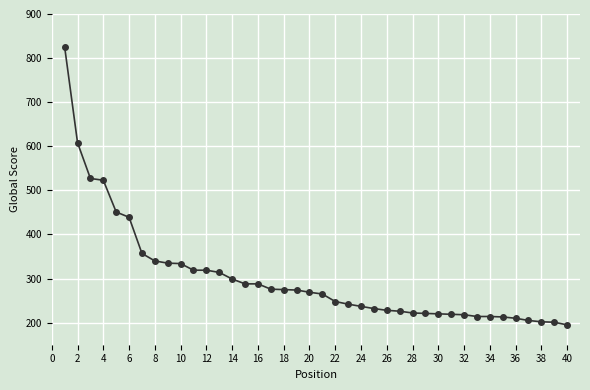

What is the average value?

302